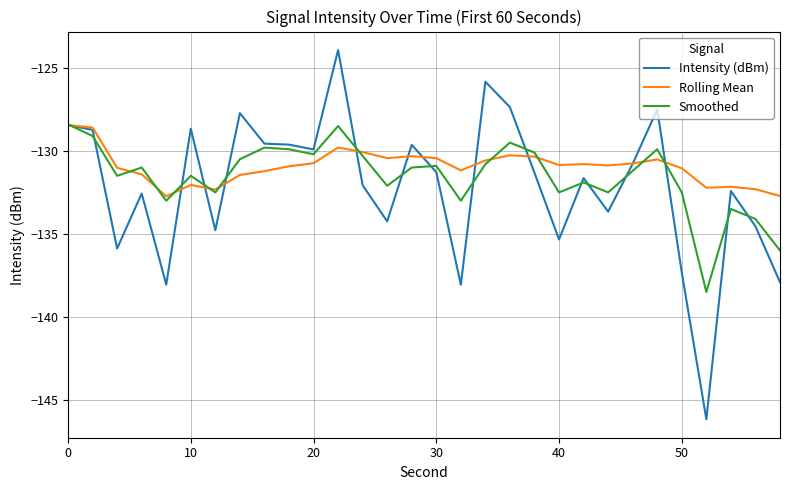

What is the smallest value displayed?

-146.2